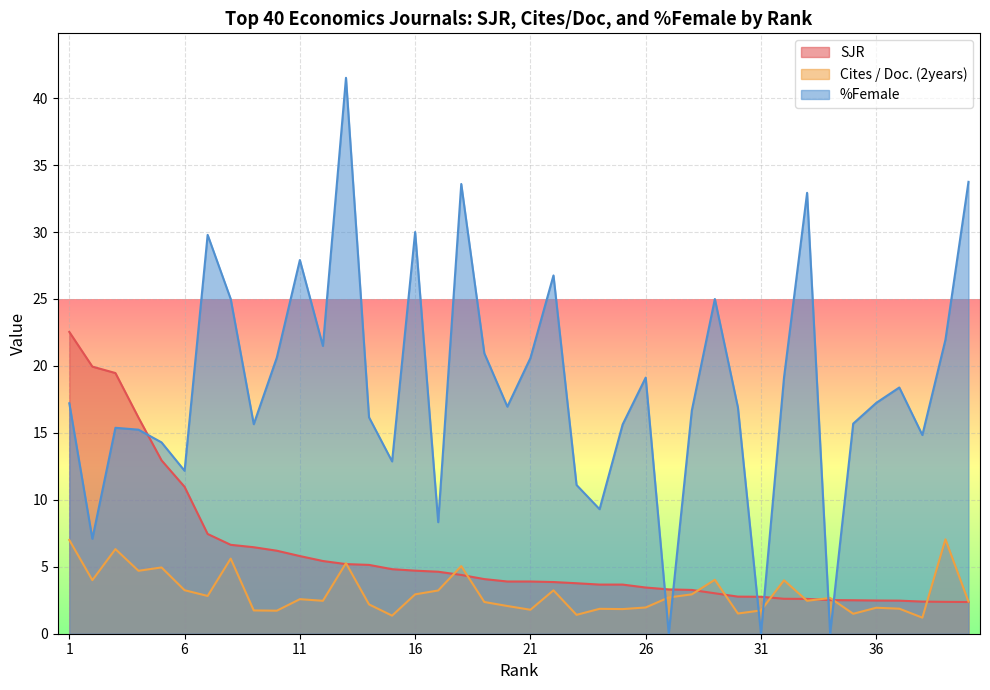

At which label does %Female first exceed 17?

1